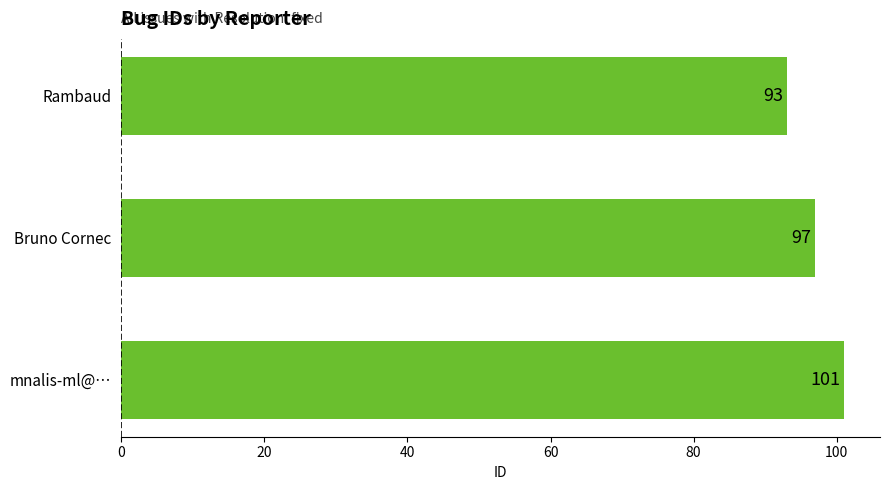

What is the difference between the second highest and minimum values?

4